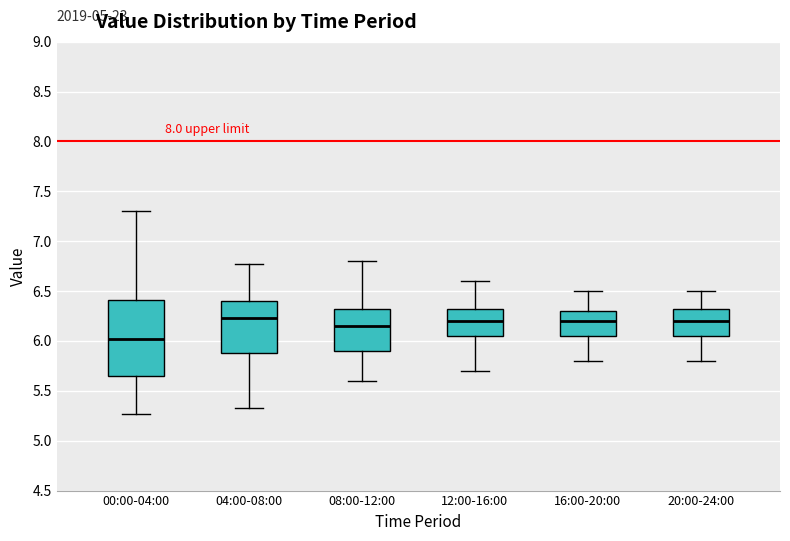

Which box has the lowest median line?

00:00-04:00